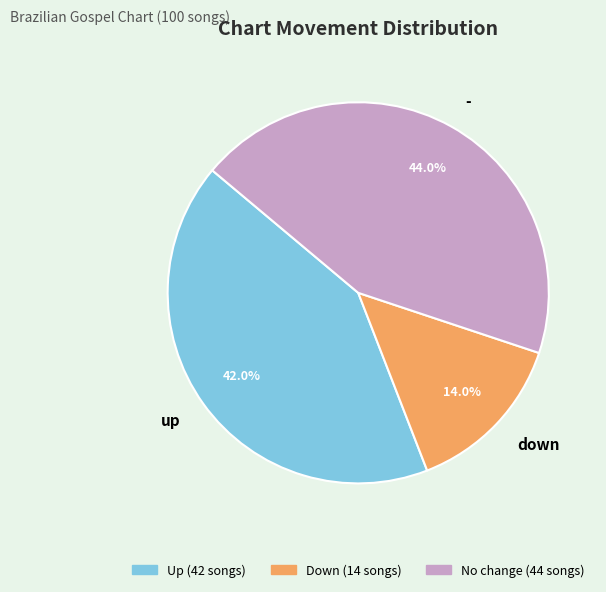

How many slices are in this pie chart?

3